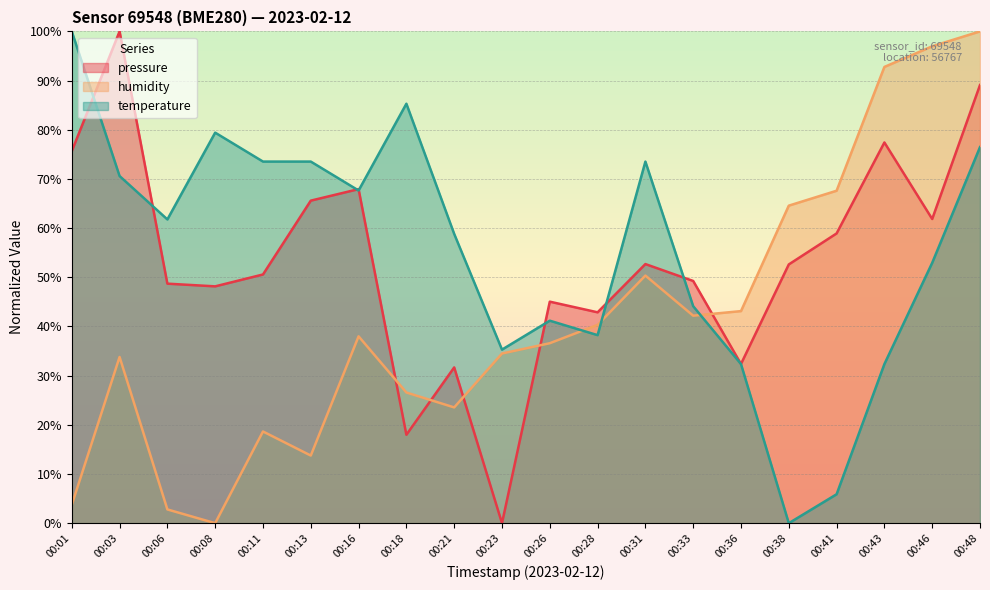

Between 00:08 and 00:41, which is larger?

00:41